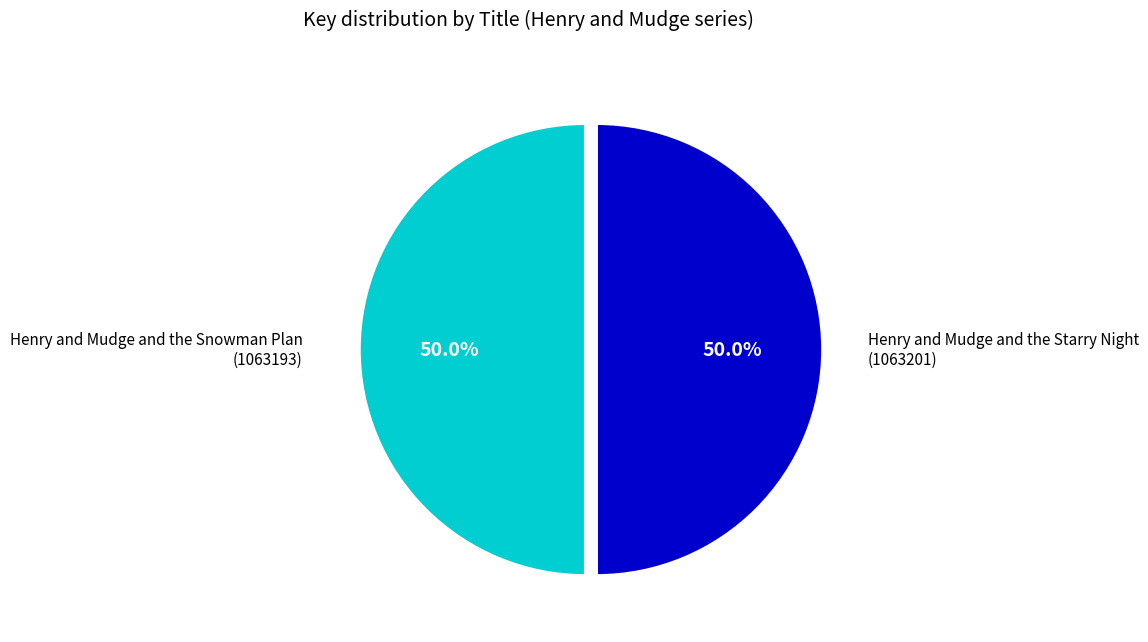

Count the number of slices in the pie.

2